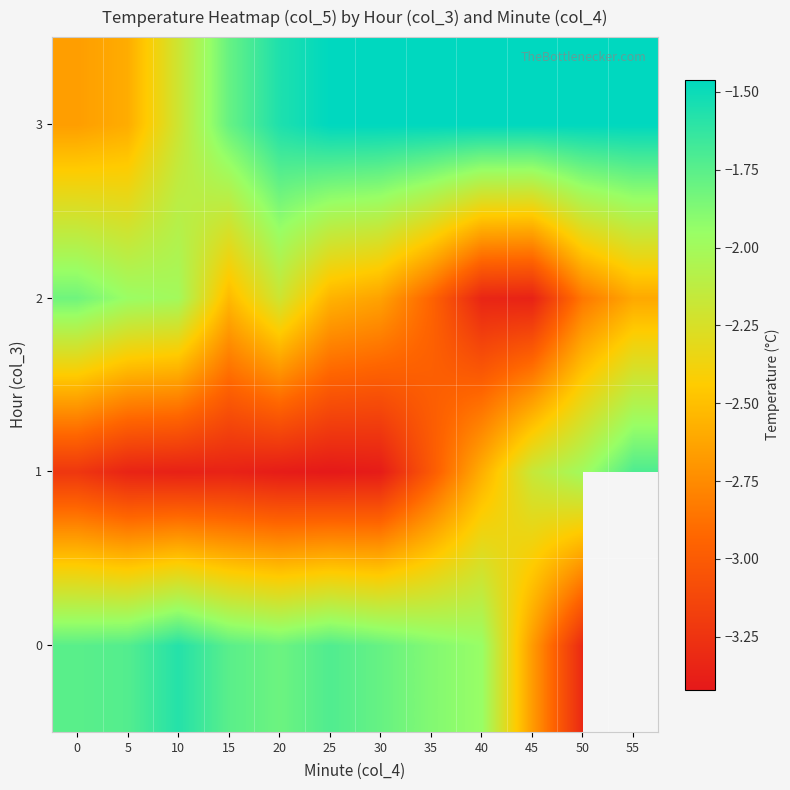

What is the difference between the maximum and second lowest values in the 1 series?

1.7